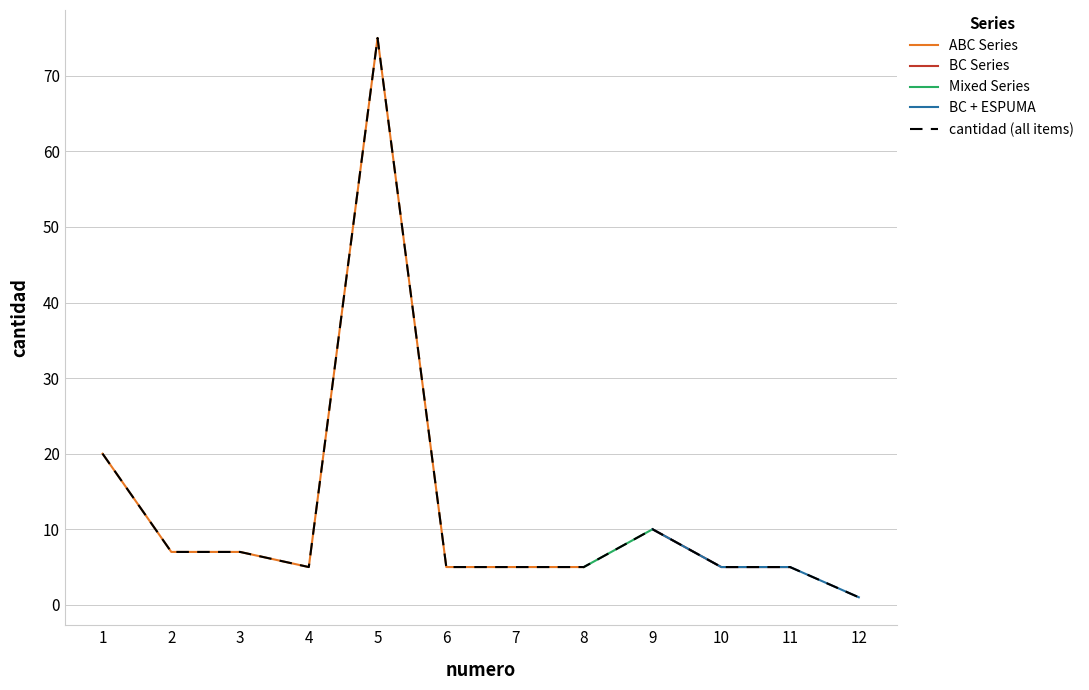

What is the value of the 6th point from the left?

5